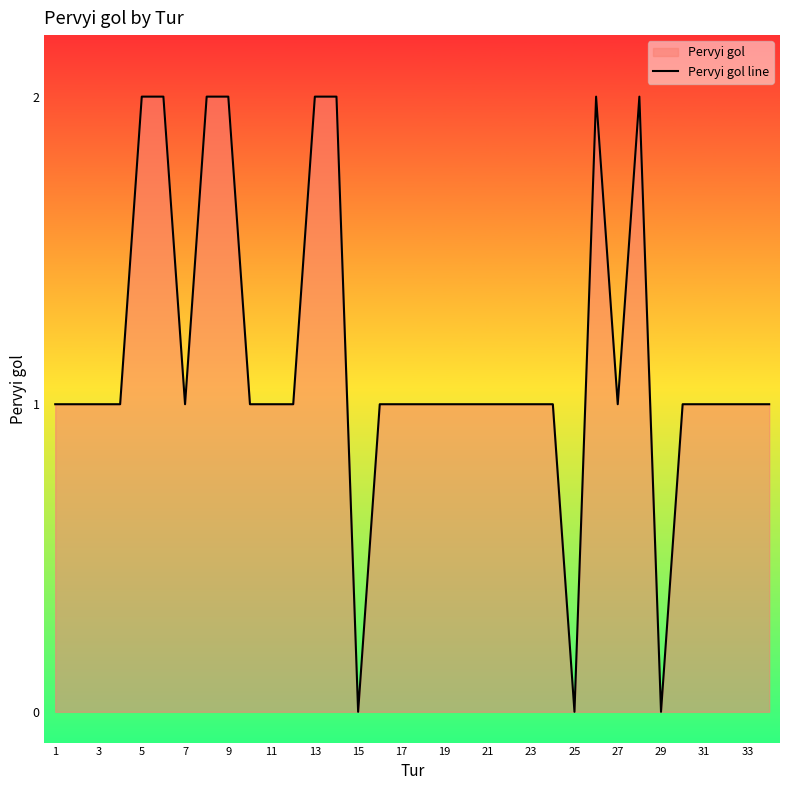

Approximately how many times larger is the value at 9 compared to 11?

2.0